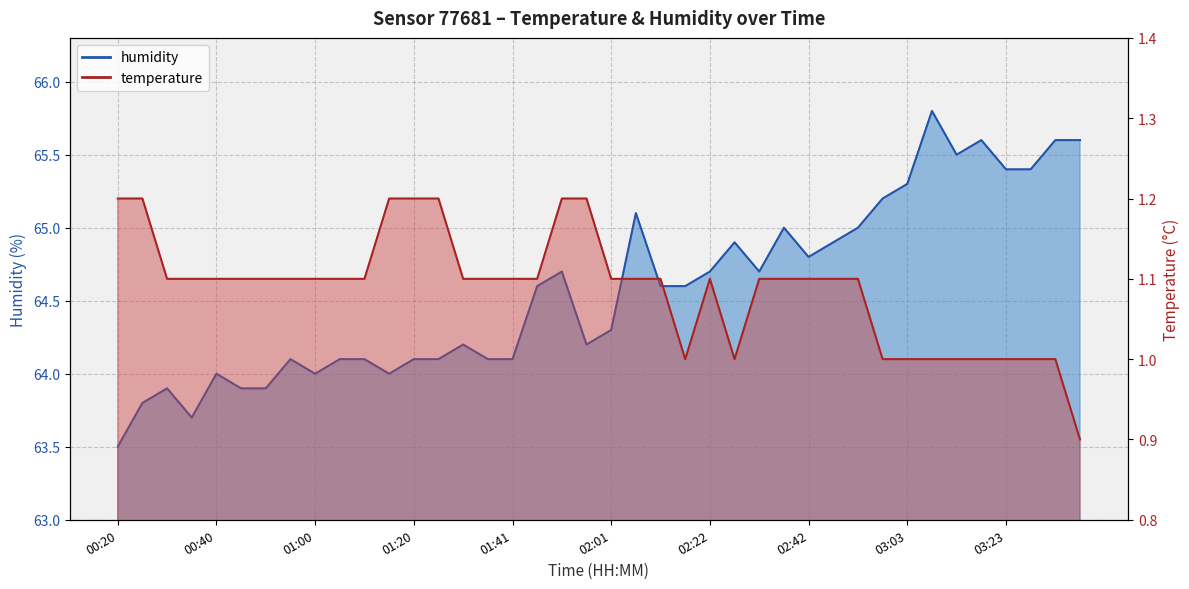

Rank the series by their maximum value, from highest to lowest.

humidity, temperature